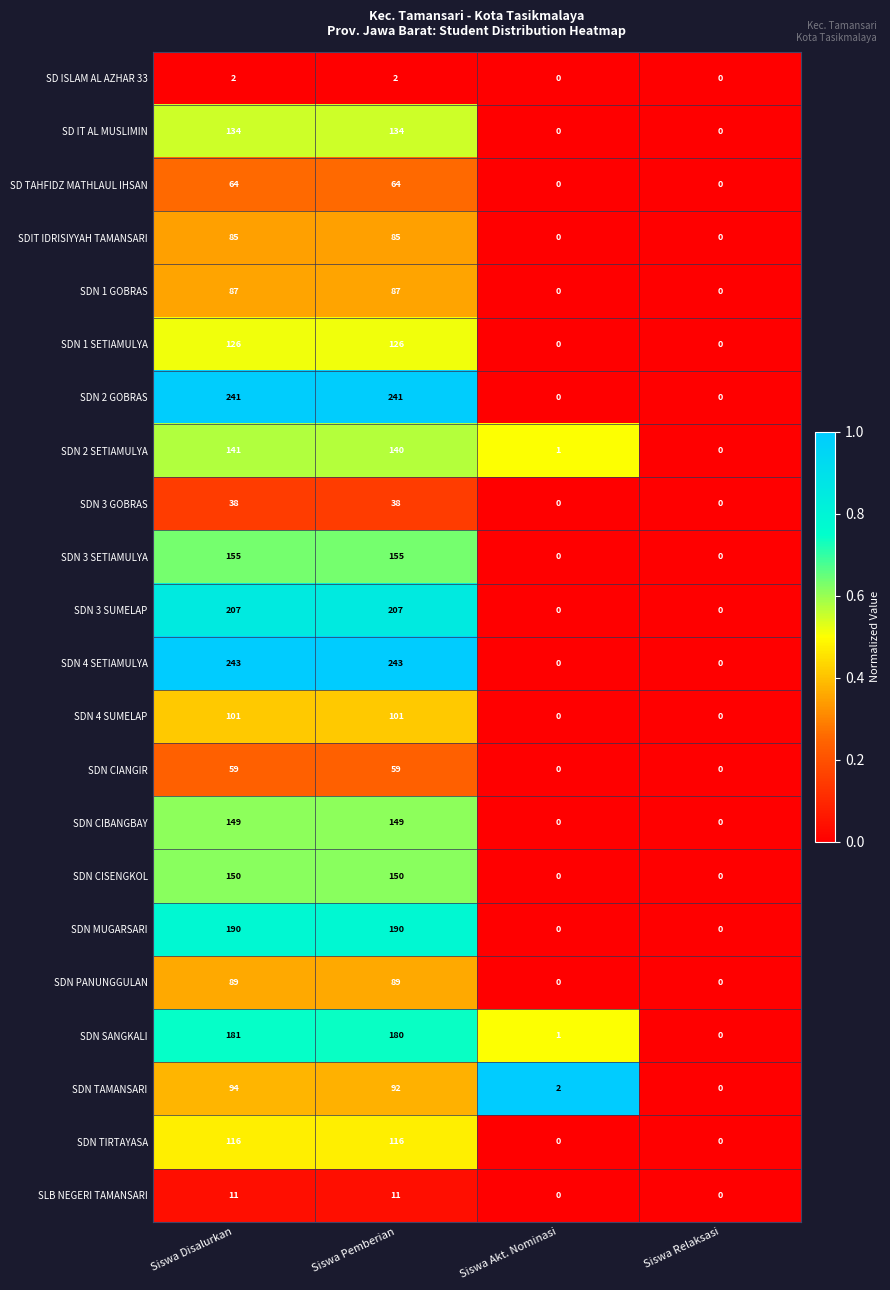

The value of SDN 4 SETIAMULYA at Siswa Pemberian is 243. True or false?

True